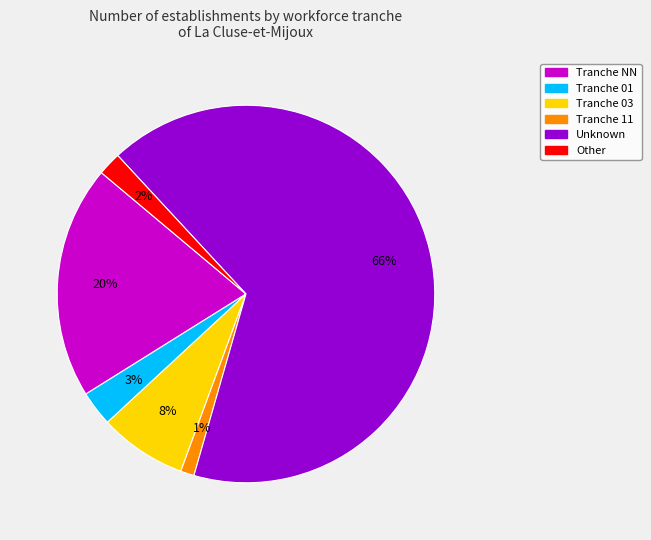

To the nearest percent, what is the difference between the largest and smallest slice percentages?

65%